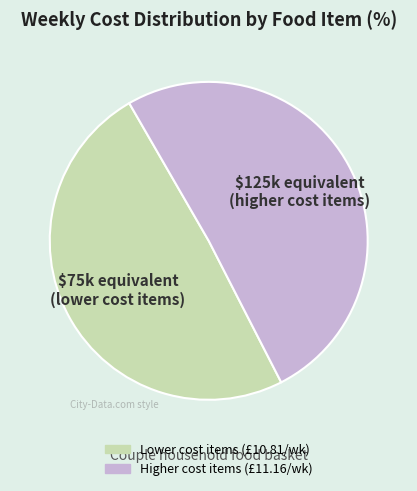

Is there any slice that represents more than half of the pie?

Yes